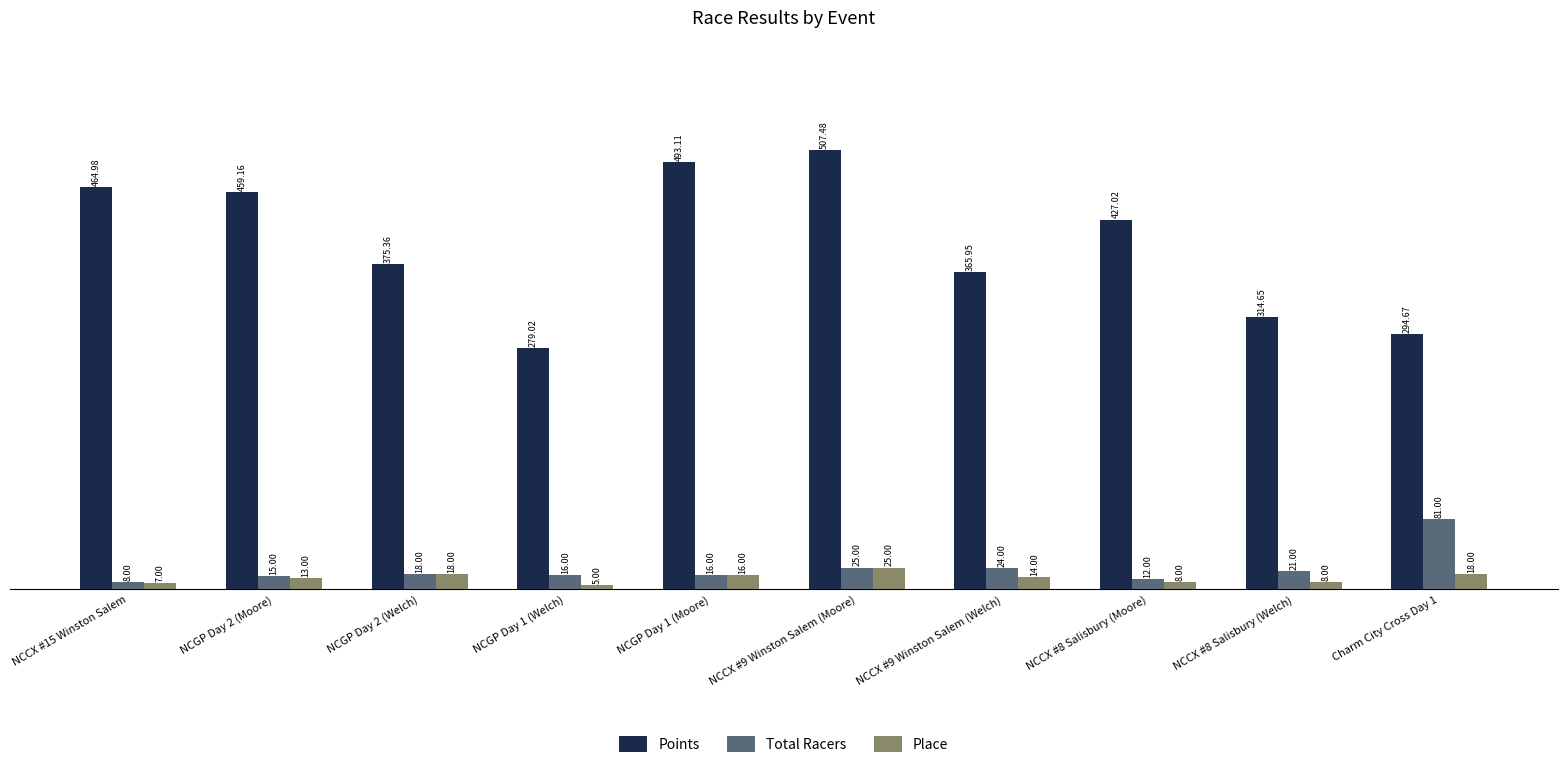

At which category does the chart reach its peak across all series?

NCCX #9 Winston Salem (Moore)